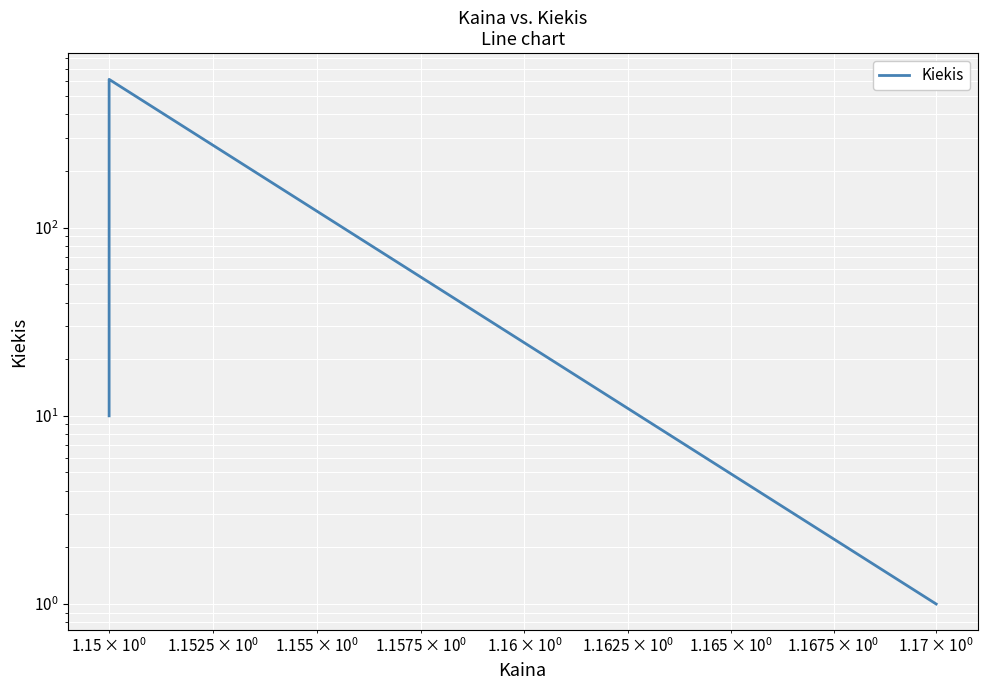

Is it true that the value at $\mathdefault{10^{2}}$ is 202?

False